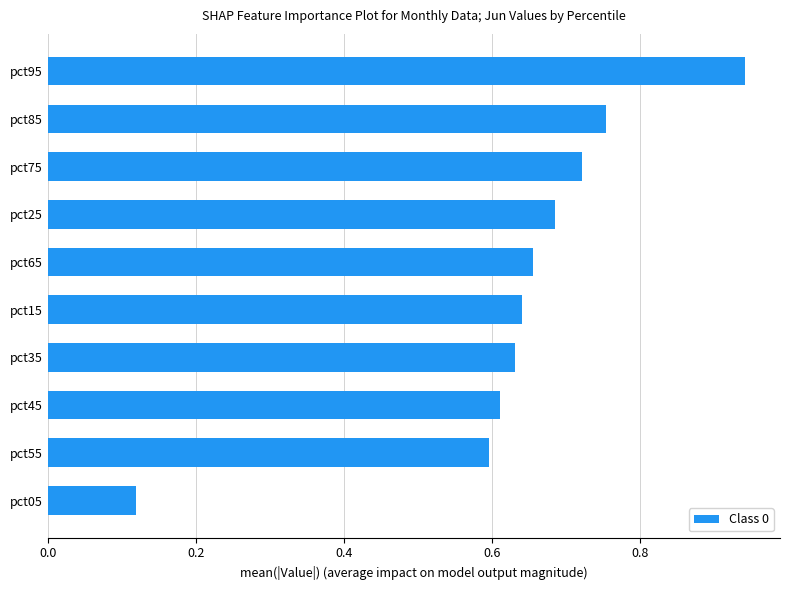

What is the sum of the values at pct35 and pct65?

1.3